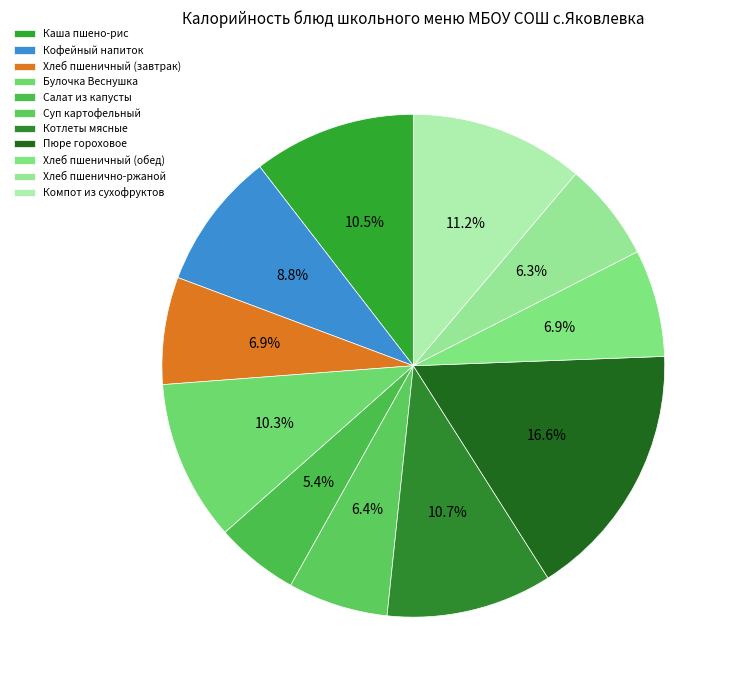

How many slices are in this pie chart?

11